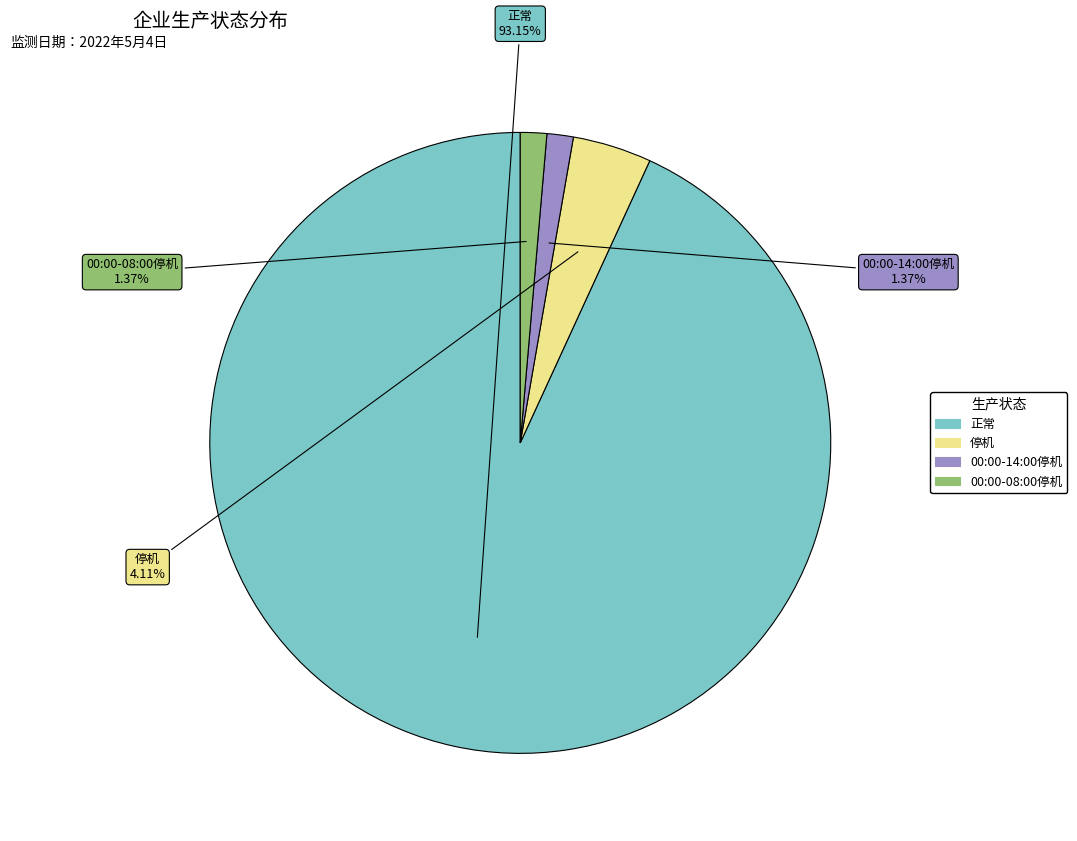

Which has a higher value, 停机 or 00:00-08:00停机?

停机